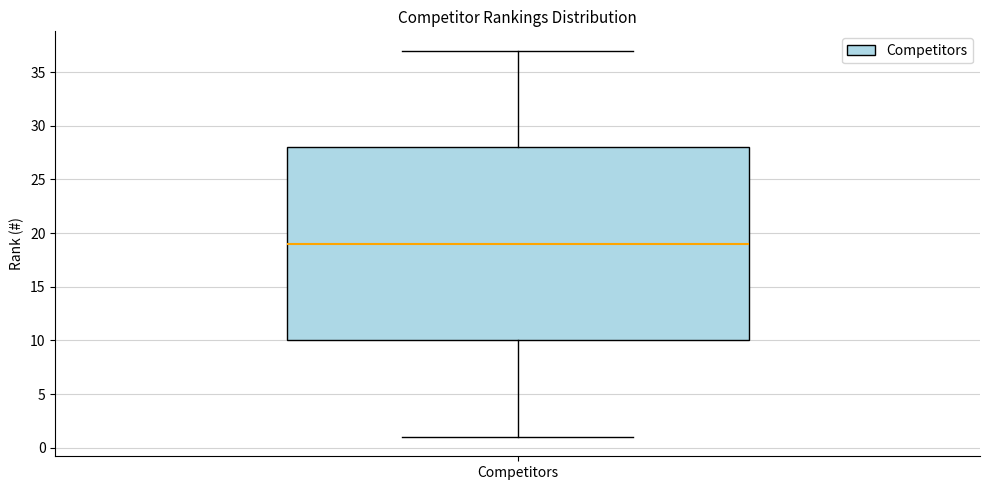

Where does the upper whisker of the box for Competitors end on the y-axis? The values are not printed on the chart, so give them approximately, as read against the axis.

37